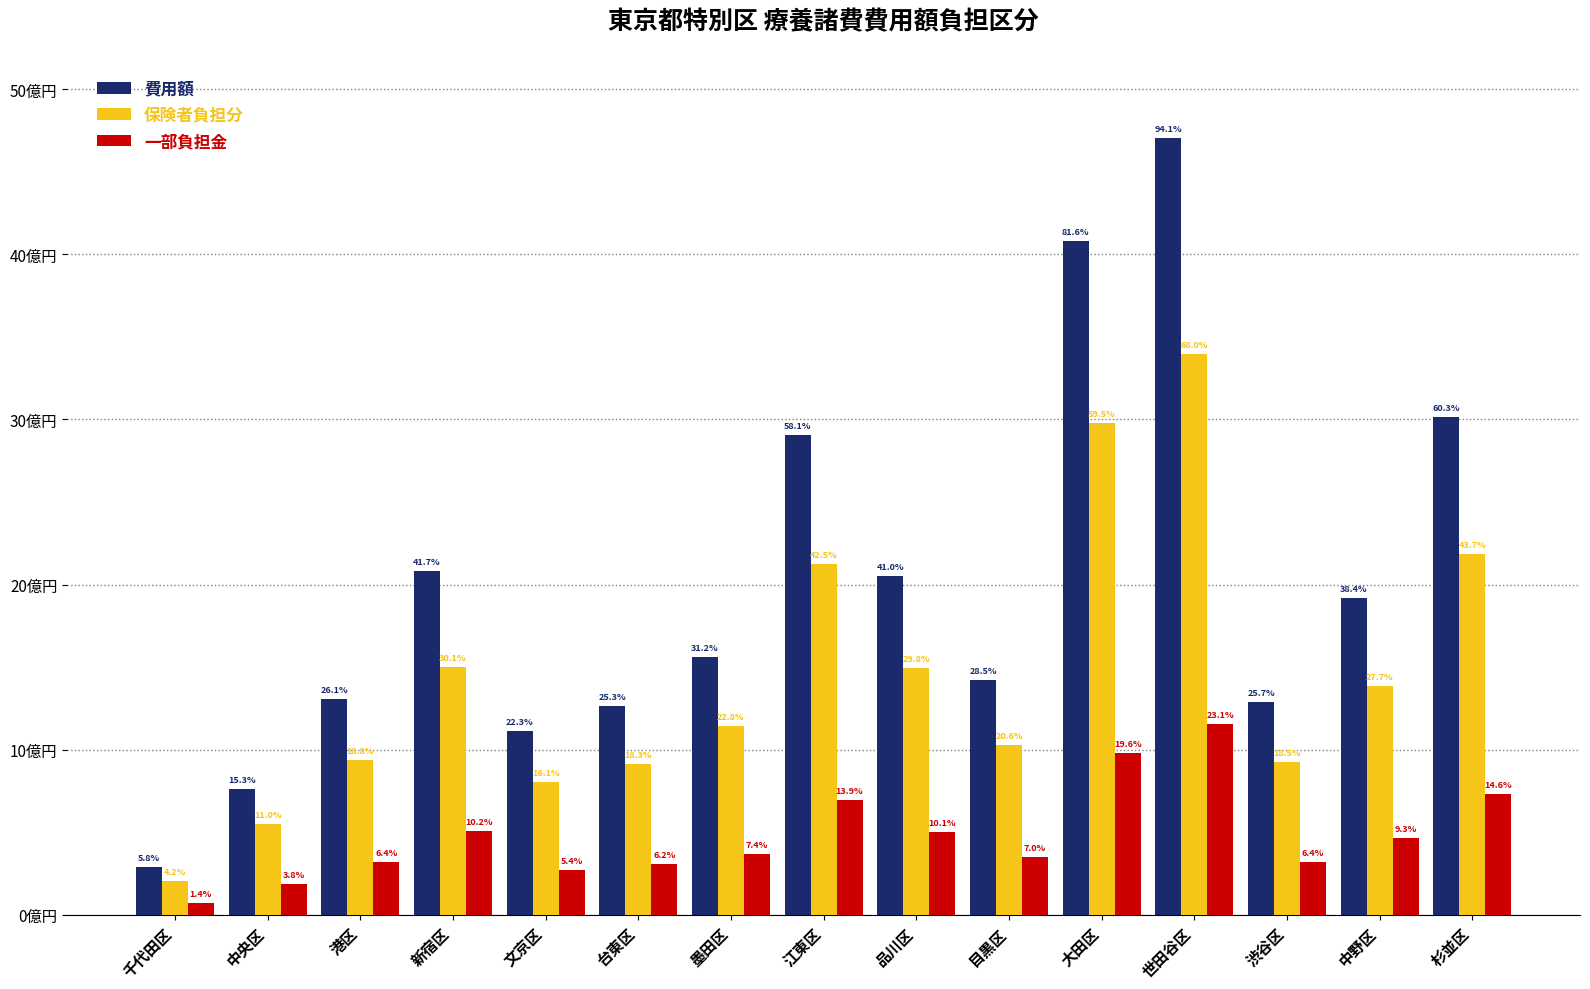

What is the total value across all series at 渋谷区?

2532804226